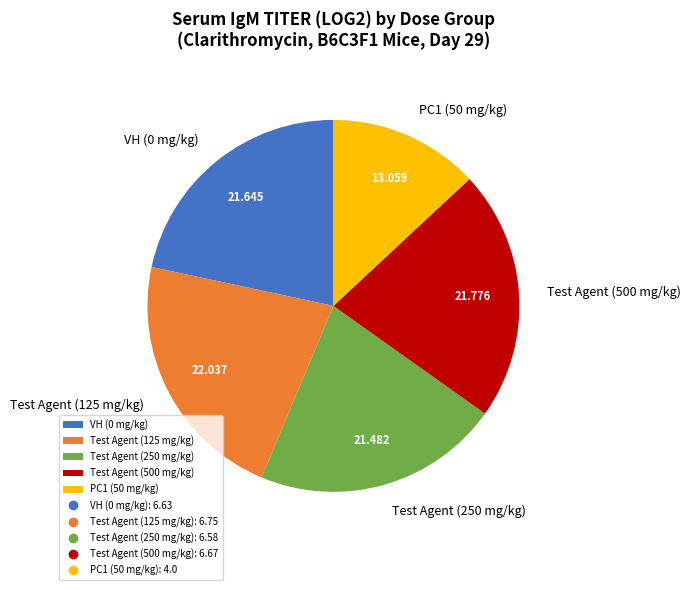

Is there a majority slice in this chart?

No